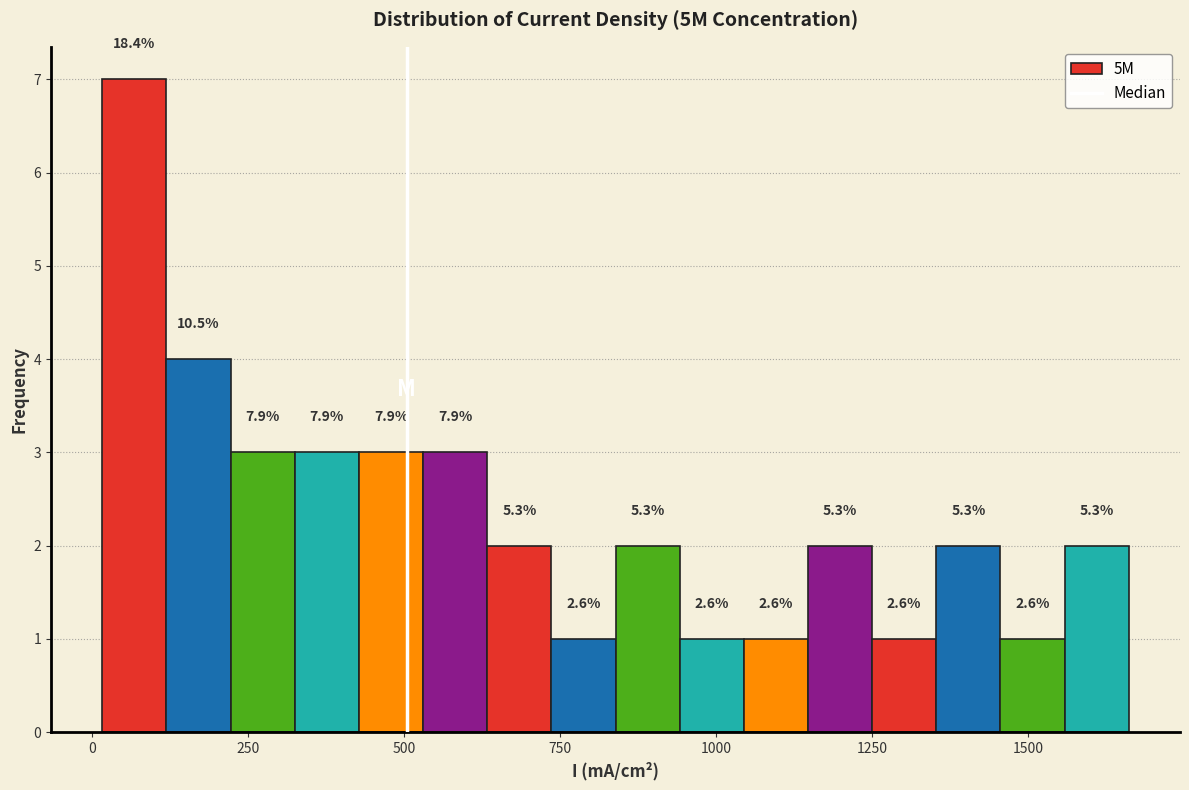

Around what value on the x-axis is the tallest bar? Give the approximate position of its centre, as read against the axis.

50